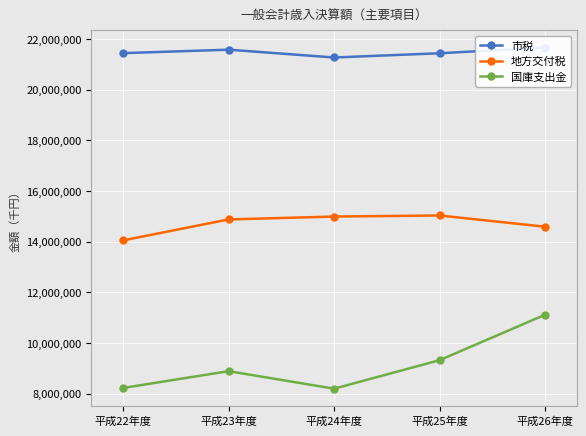

What is the smallest value displayed?

8197765